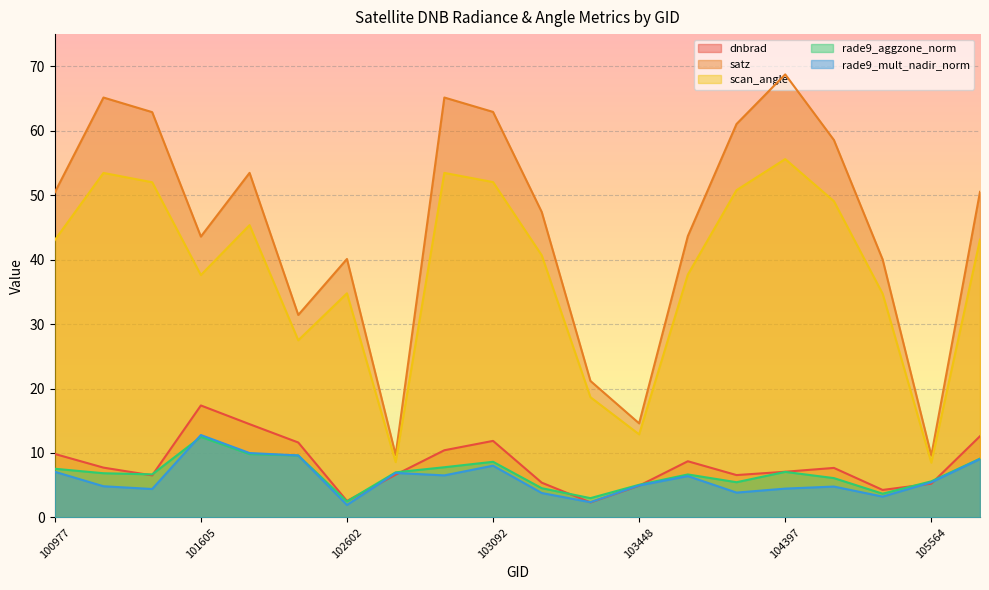

True or false: satz has more than 2 interior local peaks.

True